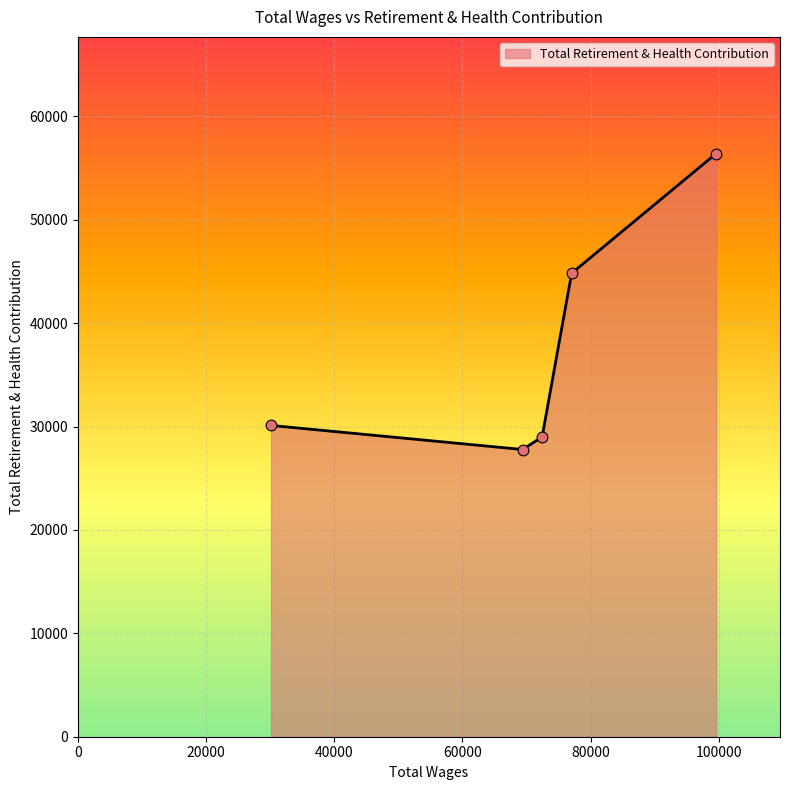

How many interior local valleys (lower than both neighbors) does the data have?

1